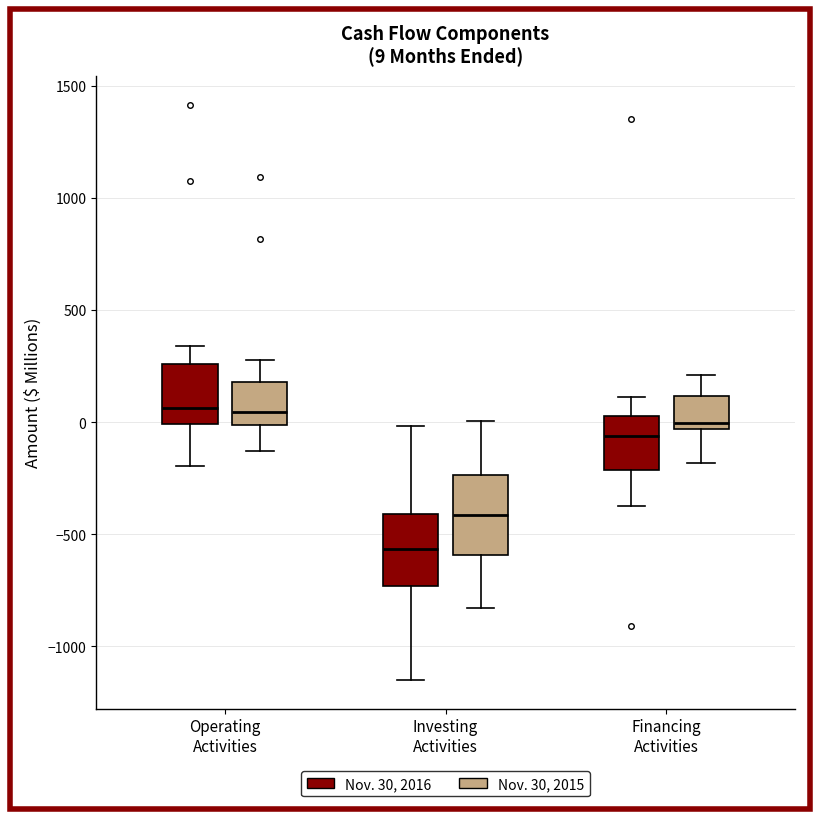

Which box has the lowest median line?

Investing Activities (Nov. 30, 2016)